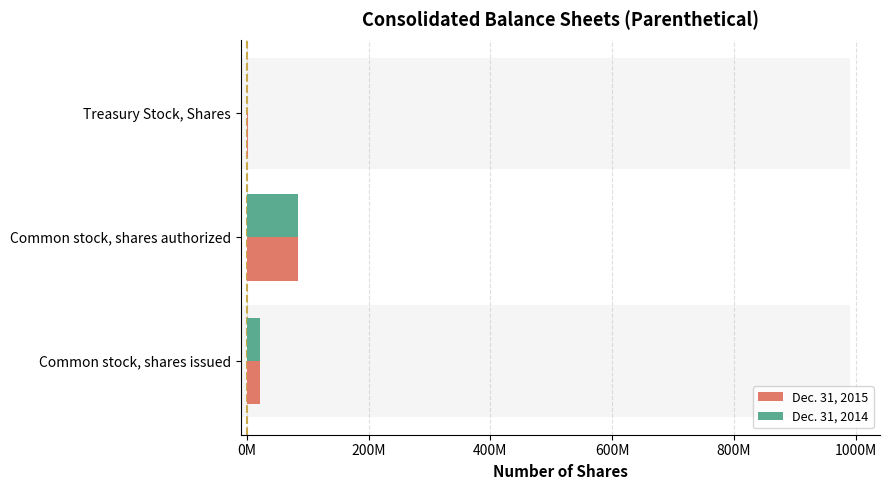

Is the value of Dec. 31, 2014 at Treasury Stock, Shares greater than the value of Dec. 31, 2015 at Common stock, shares issued?

No